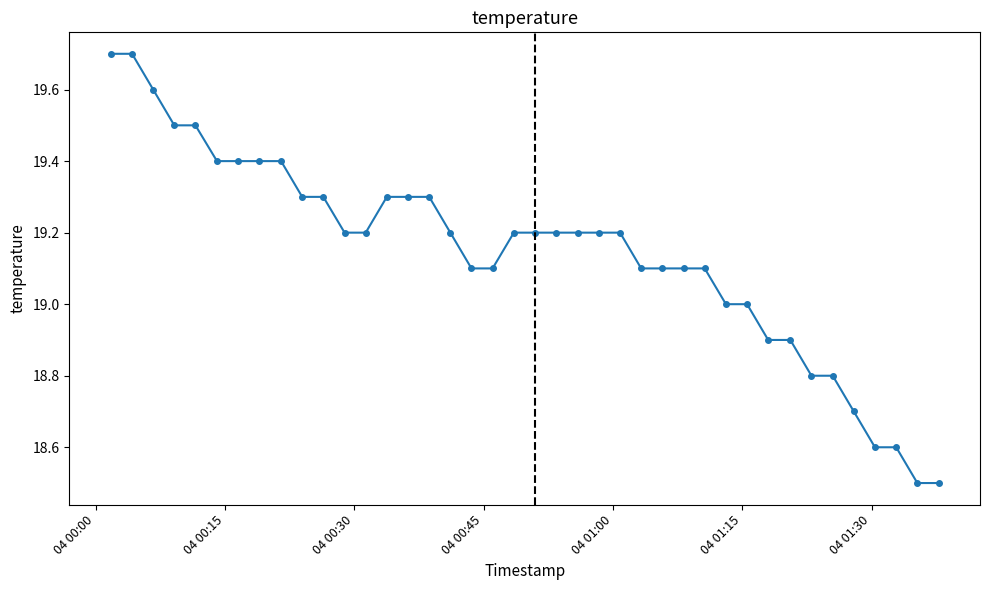

What is the value of the 13th point from the left?

19.2